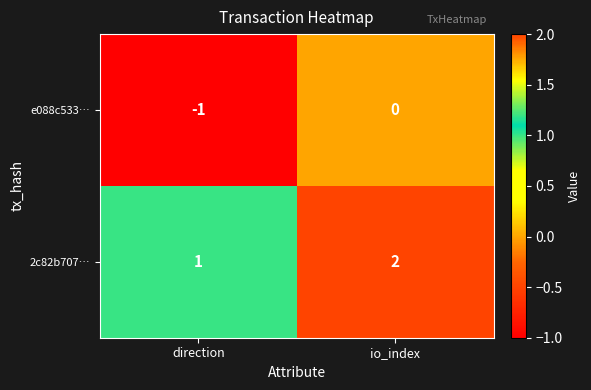

The 2c82b707… series shows 2 at direction. True or false?

False